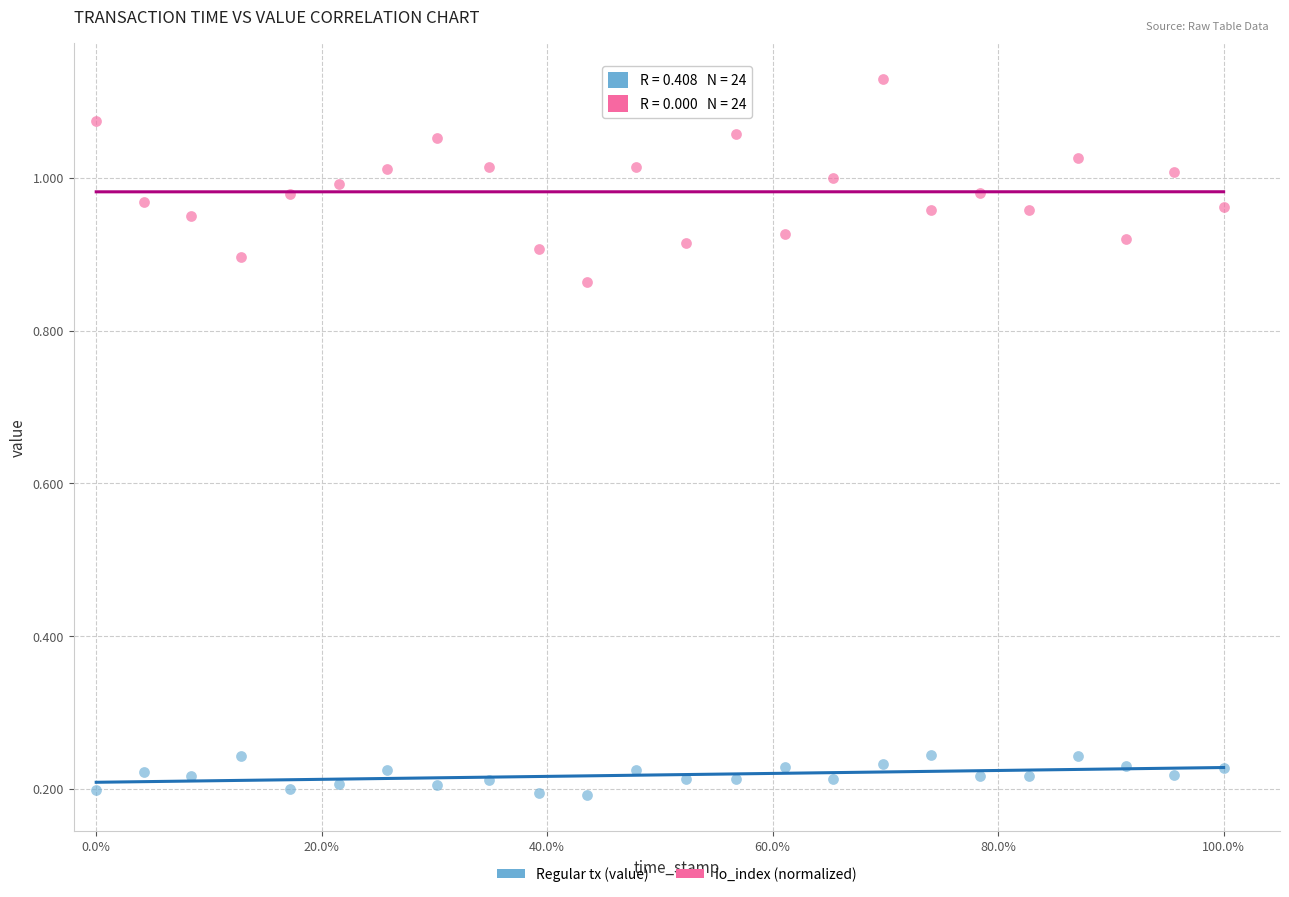

Which series reaches the minimum Y coordinate?

Regular tx (value)